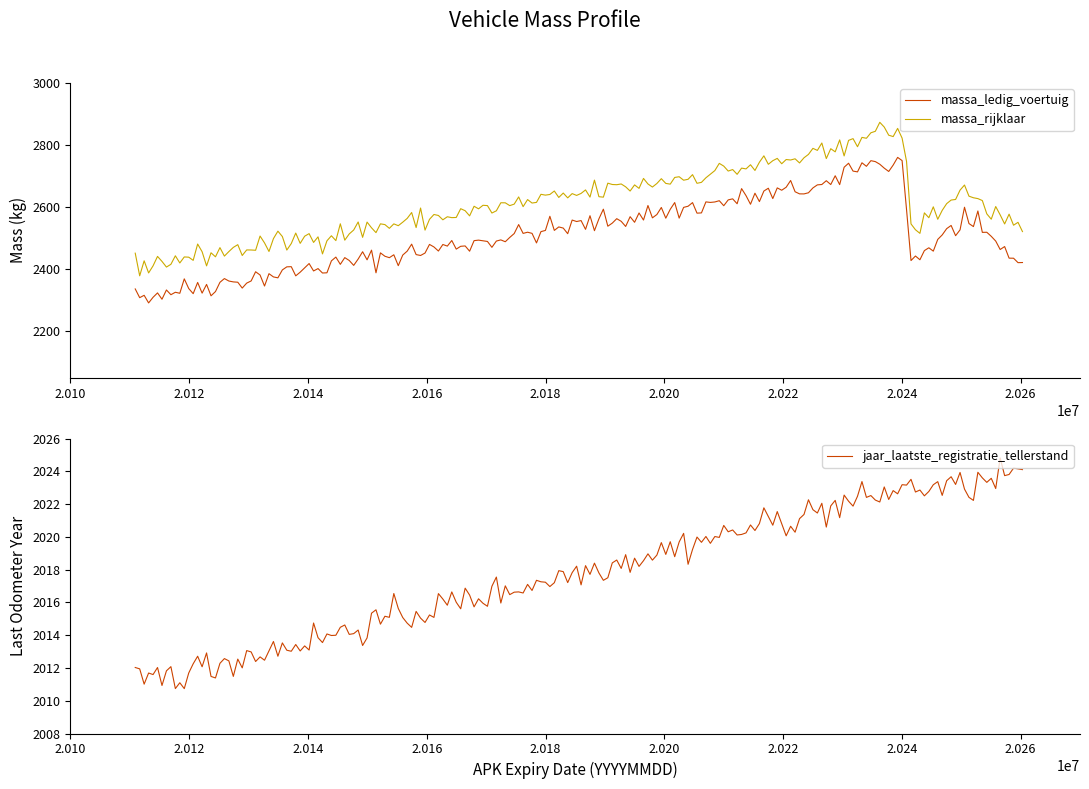

What is the value of the massa_rijklaar point at the 9th from the left?

2410